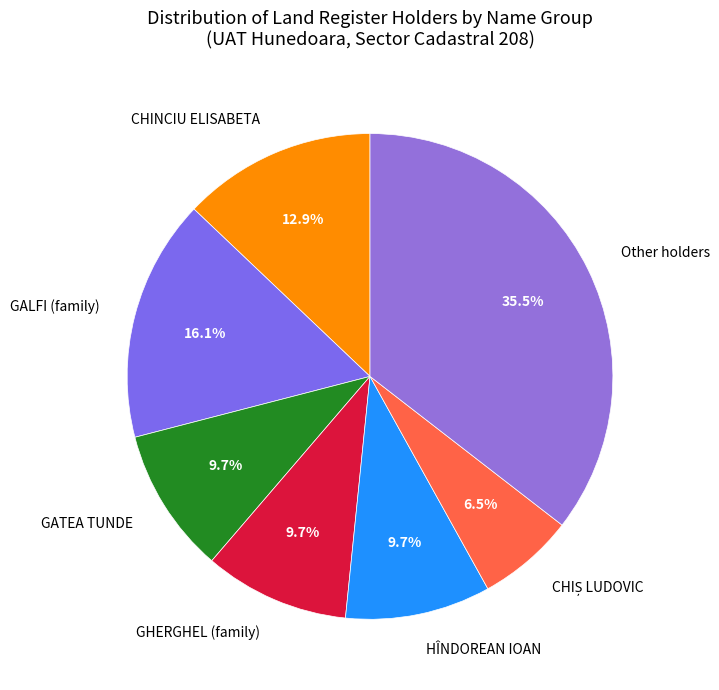

What is the ratio of the value at CHINCIU ELISABETA to the value at GHERGHEL (family)?

1.3